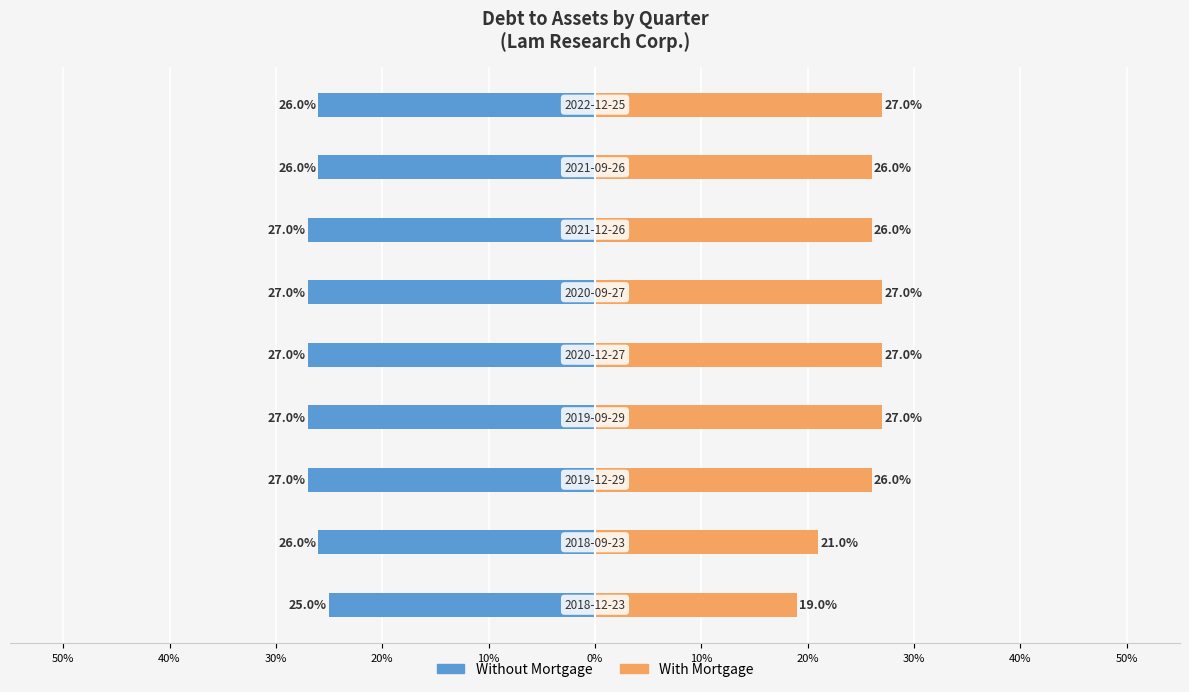

The Without Mortgage series shows -0.1 at 30%. True or false?

False